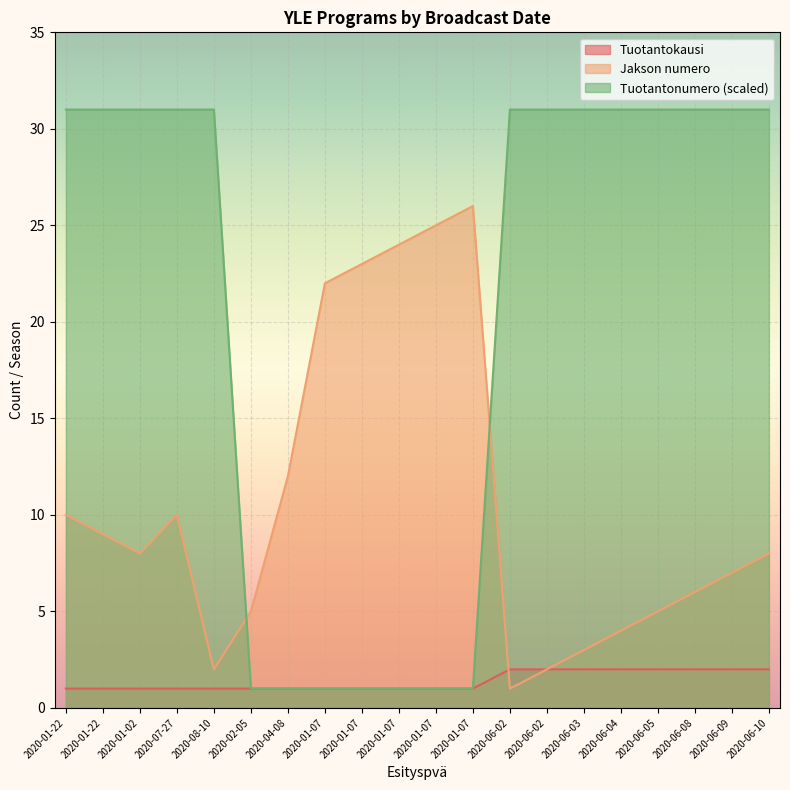

Rank the series by their average value, from lowest to highest.

Tuotantokausi, Jakson numero, Tuotantonumero (scaled)